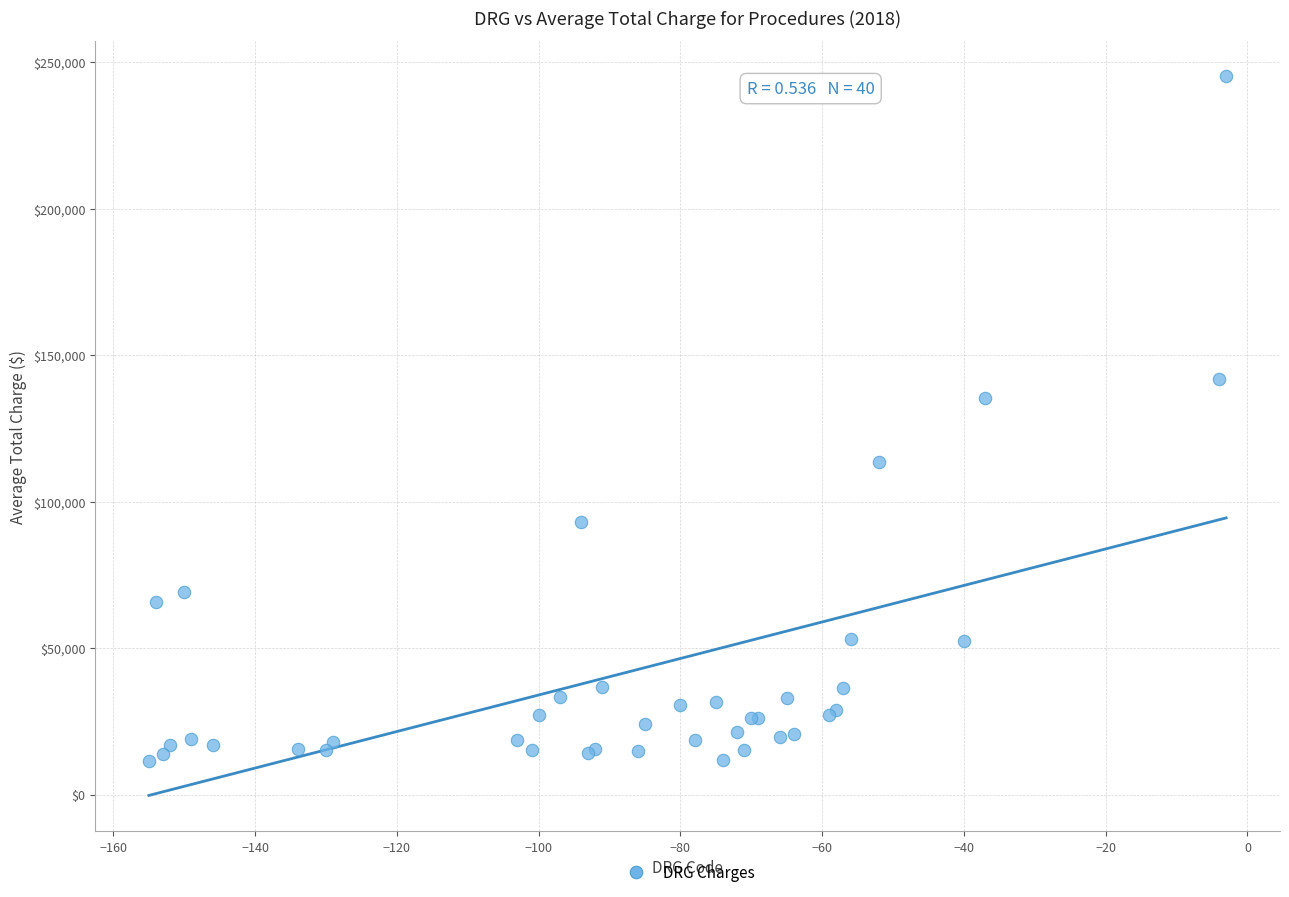

What Y value in the scatter plot is closest to 128317?

135283